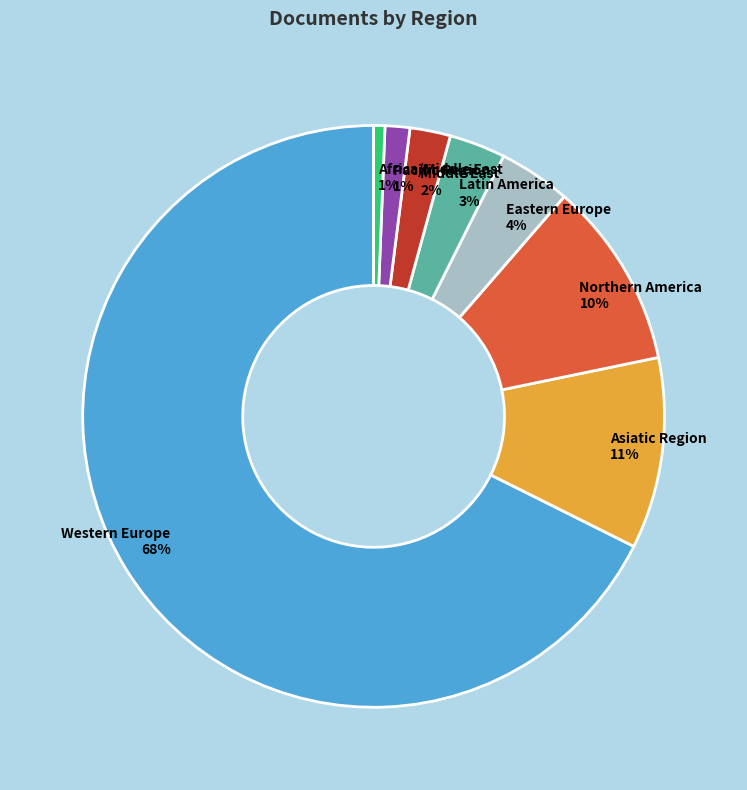

Does any single category account for the majority?

Yes